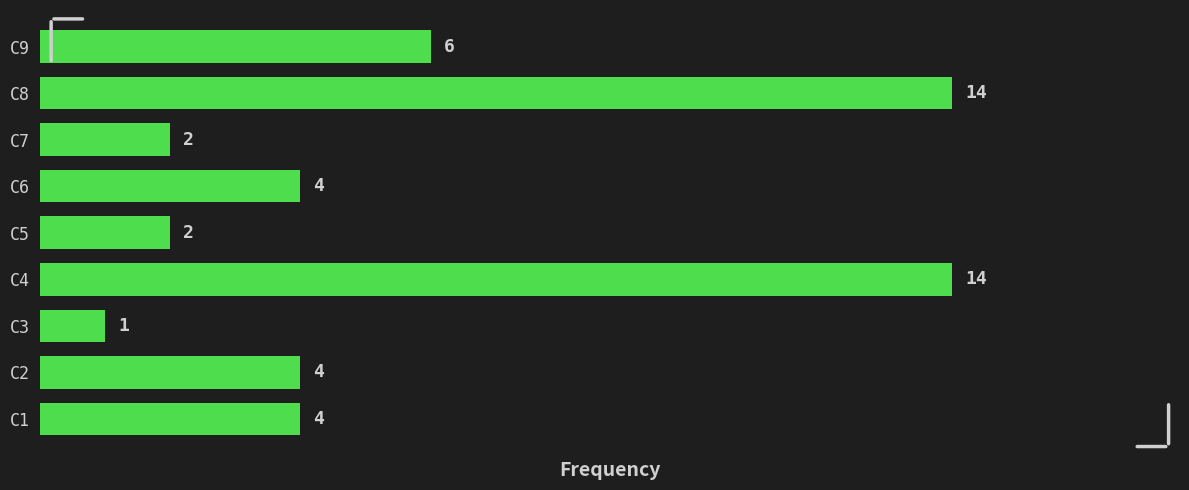

Reading bottom to top, what are all the values shown in this chart?

4	4	1	14	2	4	2	14	6